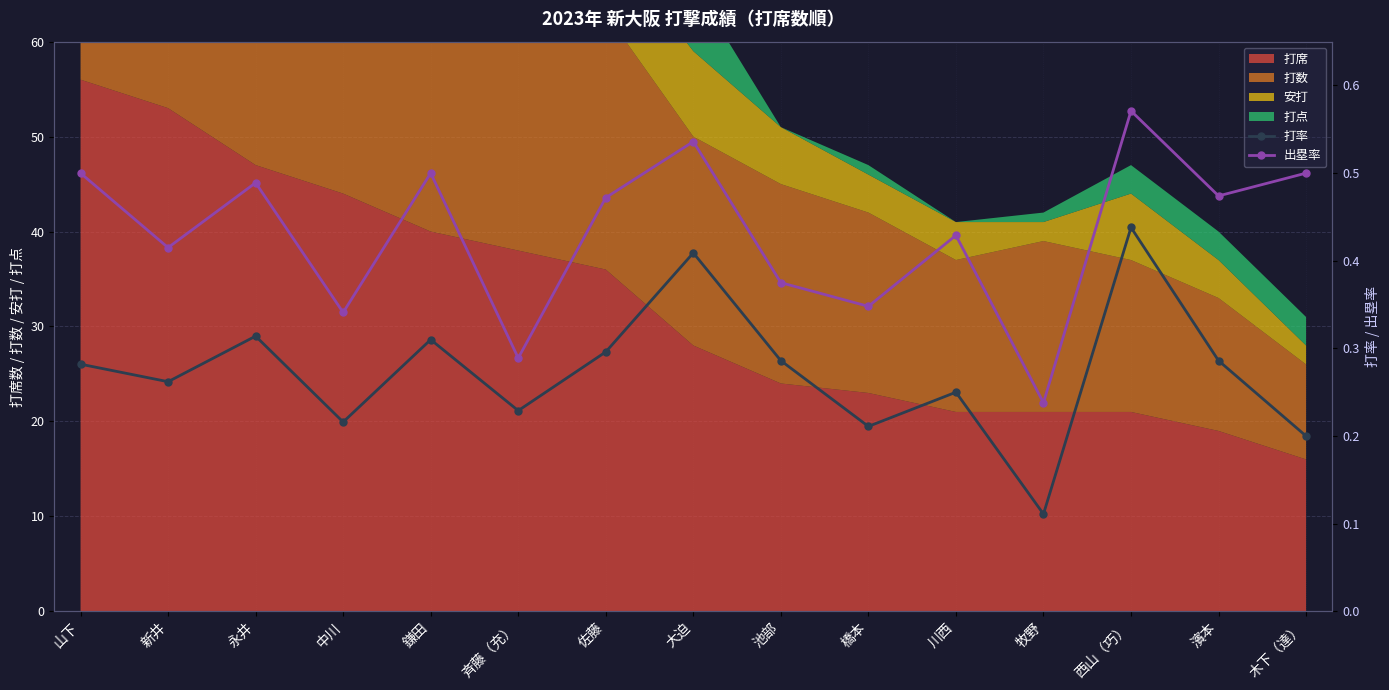

True or false: 打率 and 出塁率 cross at least once.

False